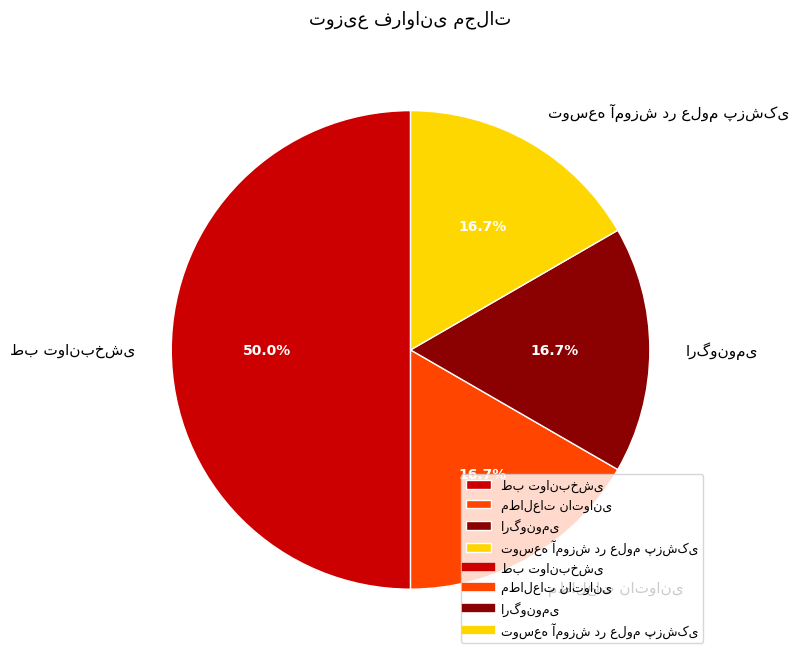

Which category has the biggest portion of the pie?

طب توانبخشی